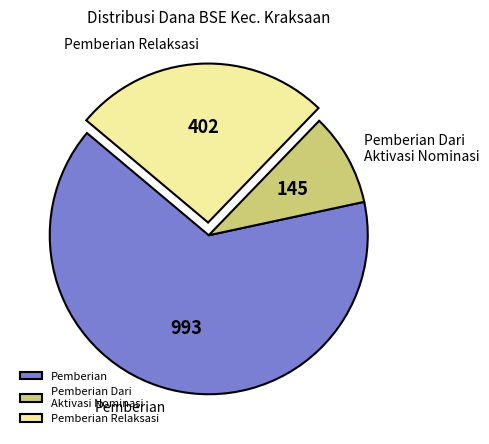

Combined, do Pemberian Relaksasi and Pemberian Dari Aktivasi Nominasi account for over 50%?

No